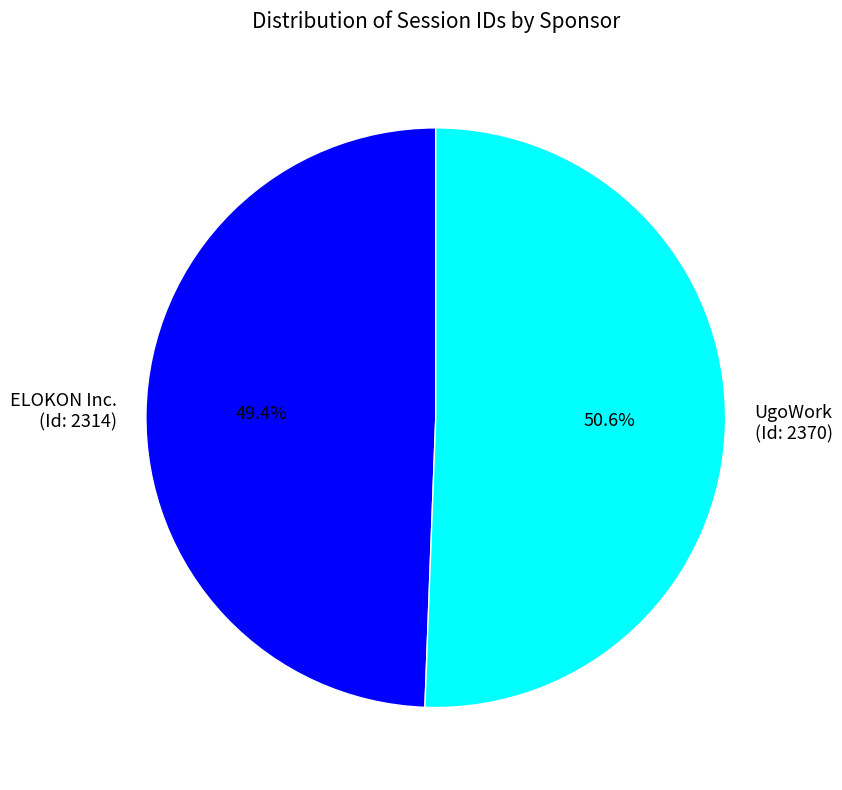

Rank the categories by value from highest to lowest.

UgoWork (Id: 2370), ELOKON Inc. (Id: 2314)